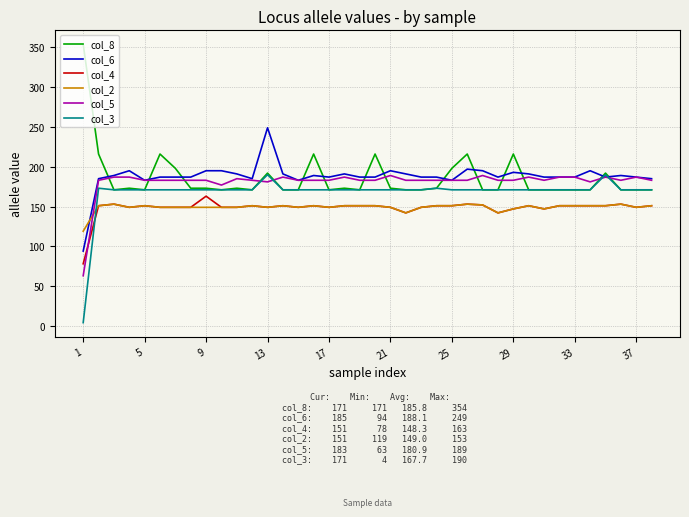

After their last crossing, which series has the higher values: col_6 or col_8?

col_6